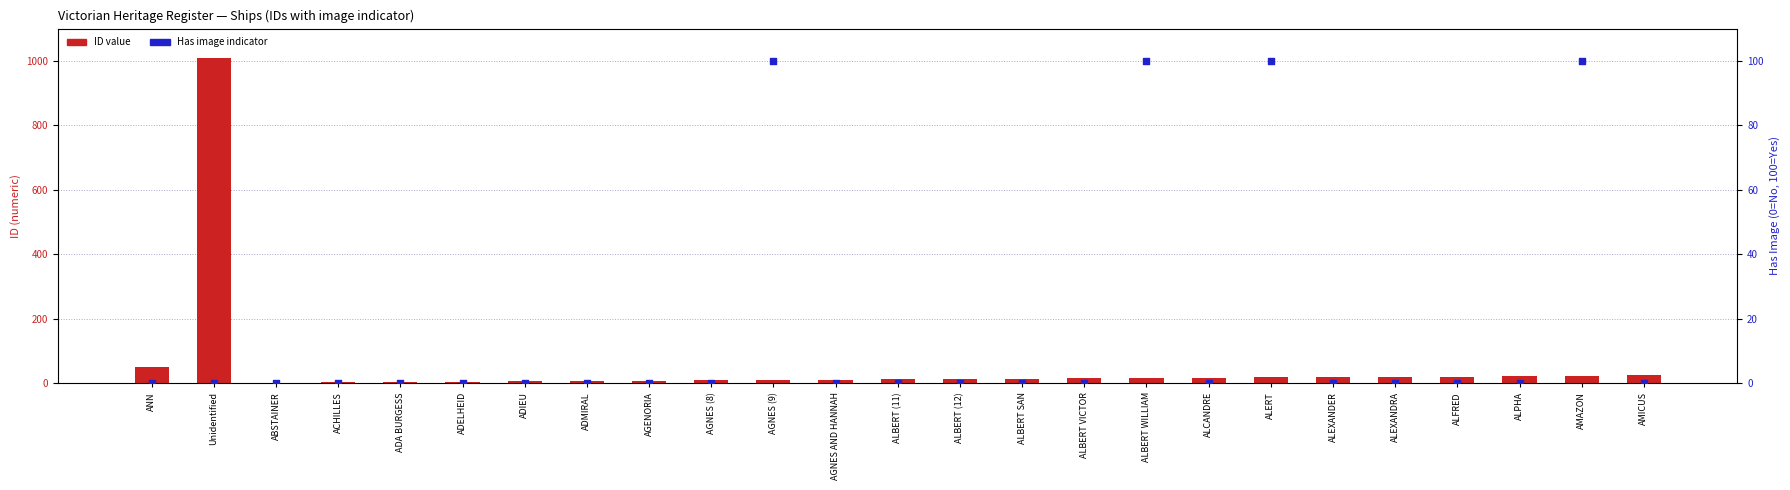

What is the total value across all series at ADMIRAL?

6